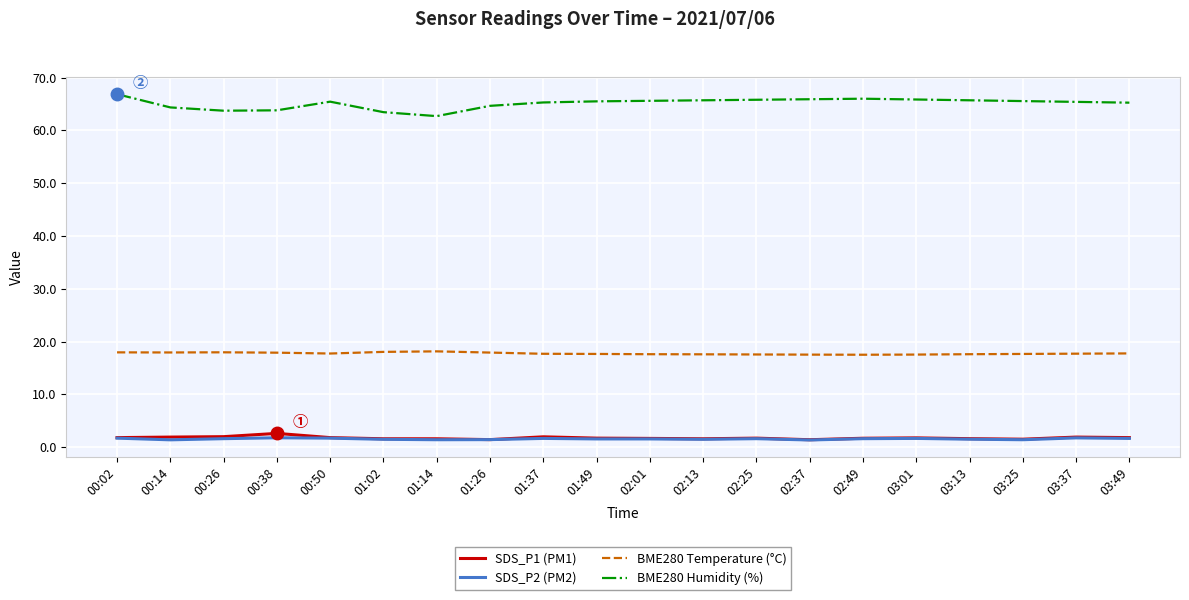

How many lines are shown in the chart?

4